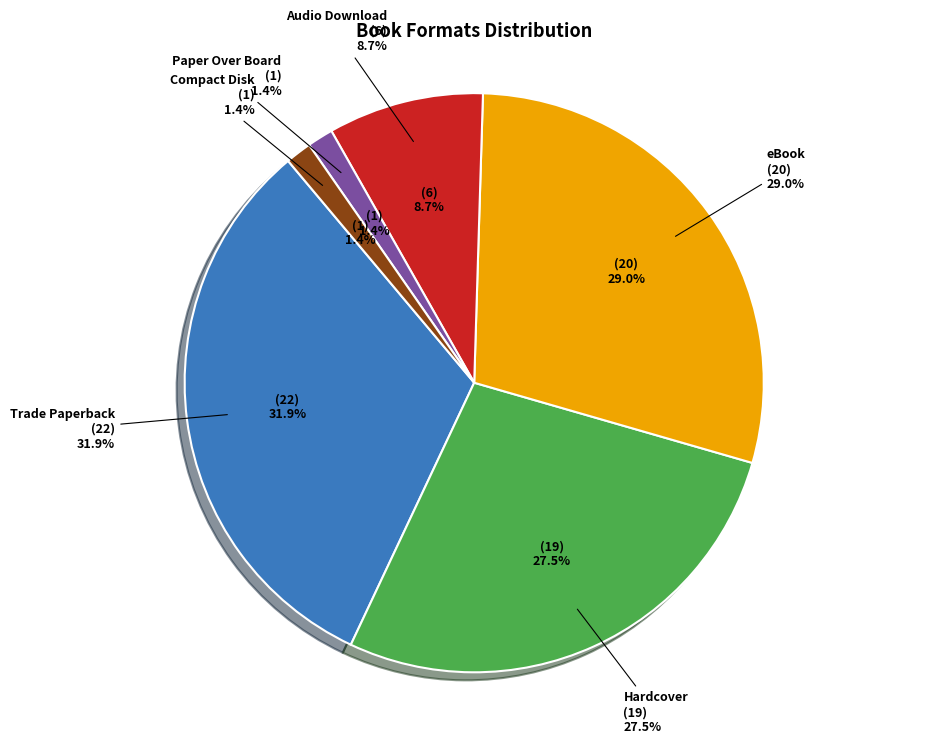

What is the change in value from Trade Paperback to Compact Disk?

-21